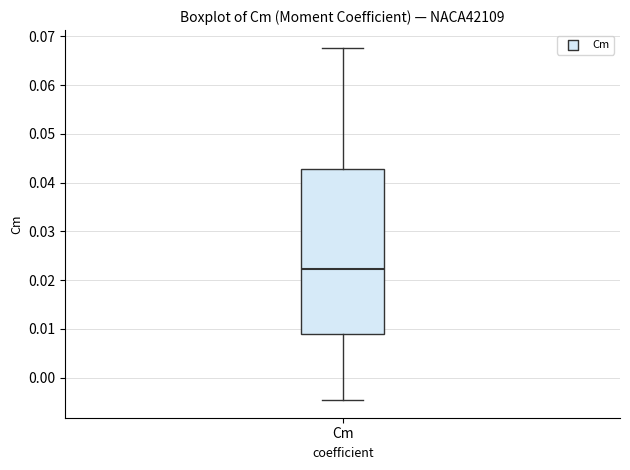

Read this box plot against the y-axis: the position of the median line, the range covered by the box, and the ends of both whiskers. The values are not printed on the chart, so give them approximately, as read against the axis.

median 0.022, box 0.009 to 0.043, whiskers -0.005 to 0.068